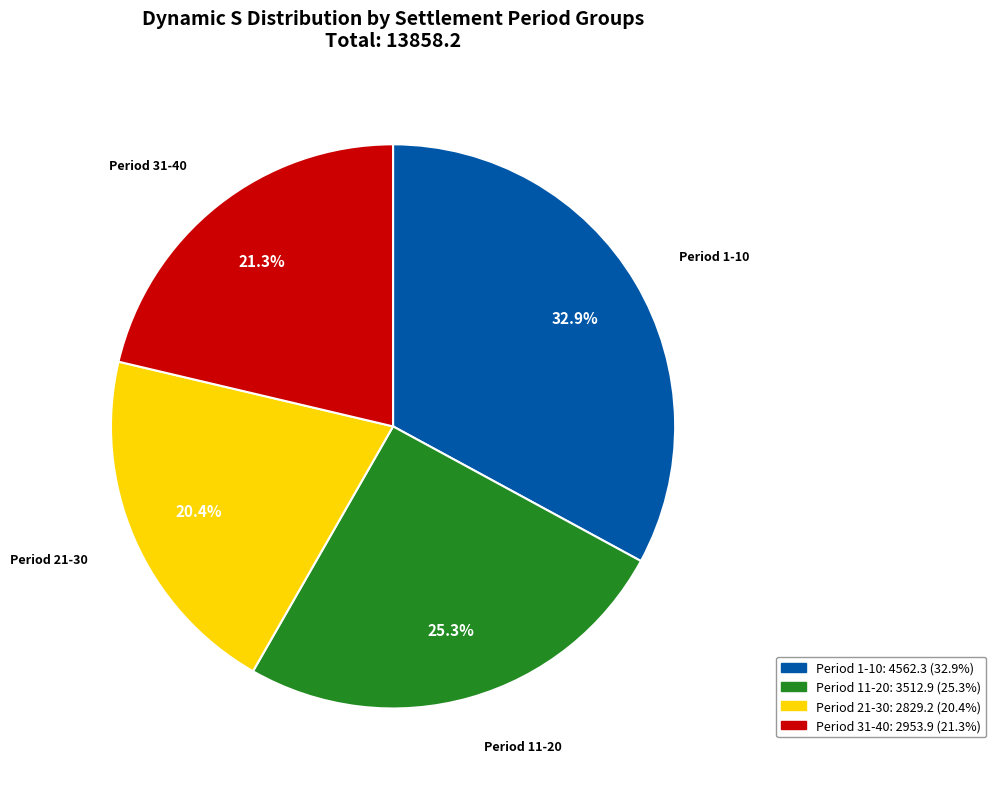

Is there a majority slice in this chart?

No